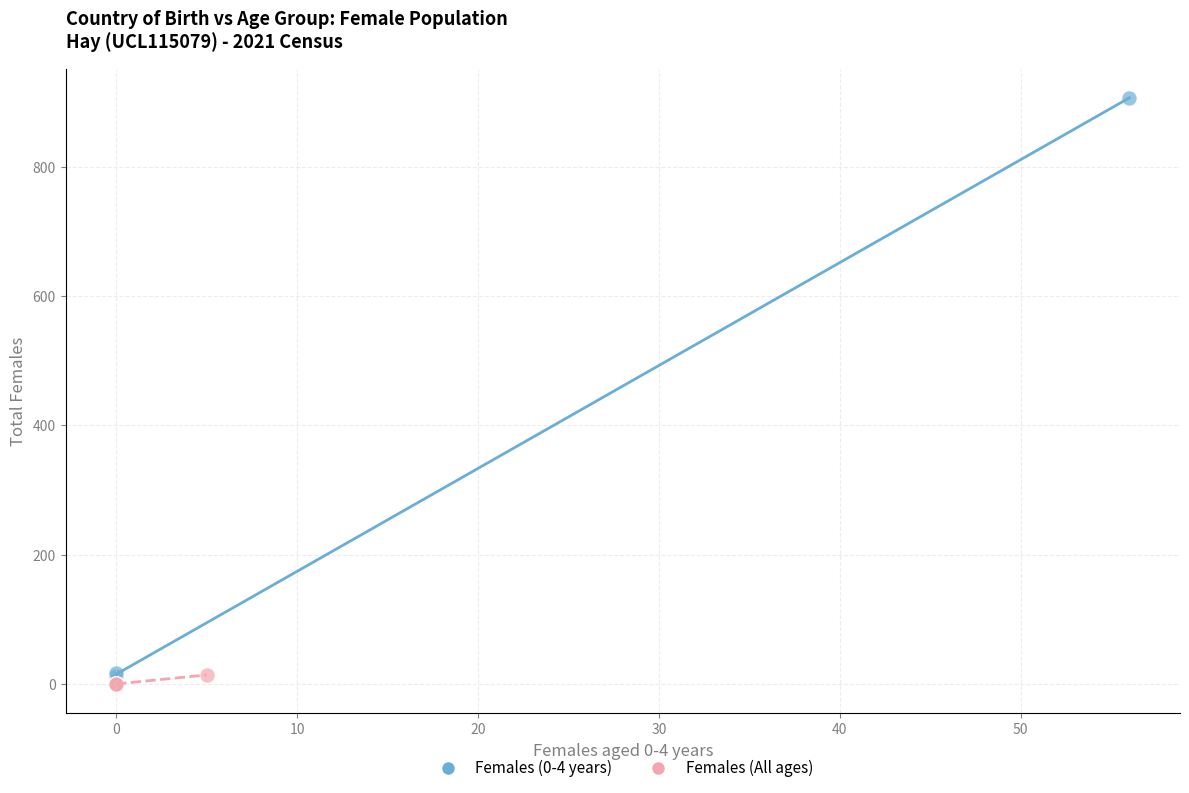

Which series contains the highest Y value?

Females (0-4 years)